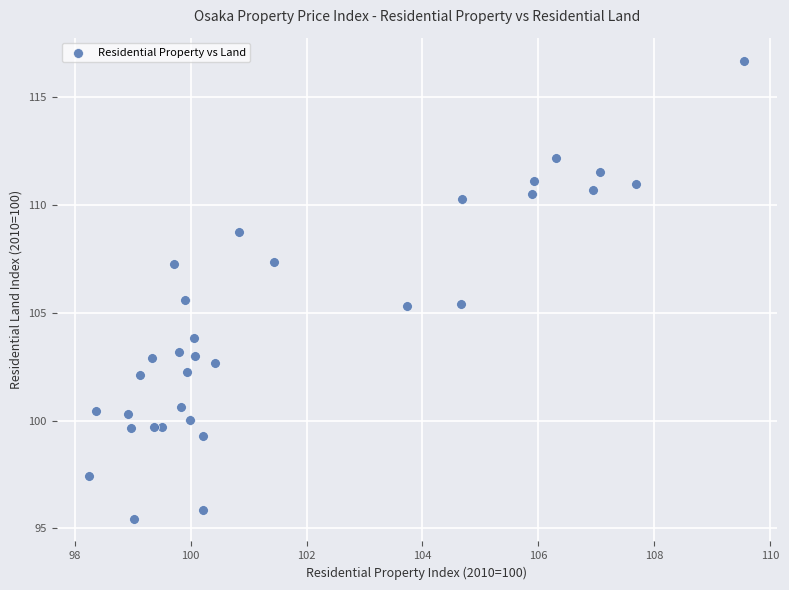

What is the range of Y values (max minus min)?

21.3